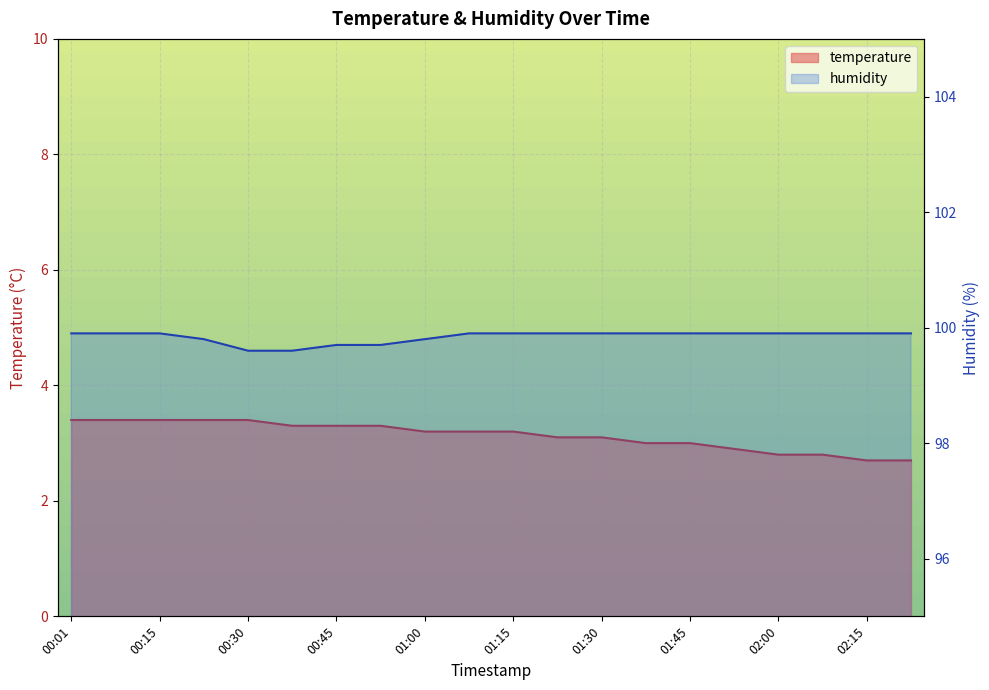

What is the sum of all humidity values?

1996.8